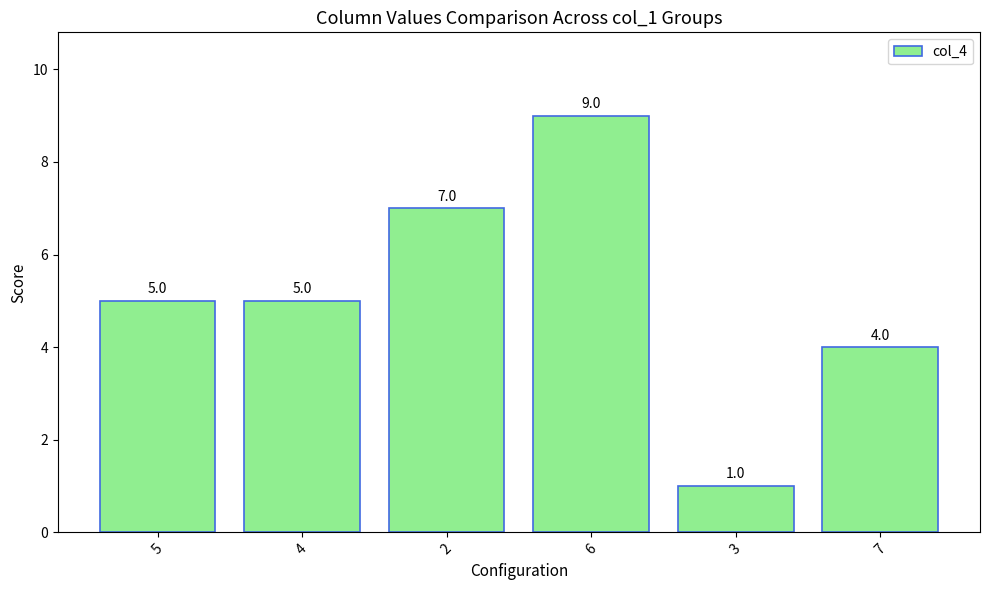

Which category has the lowest value across all series?

3